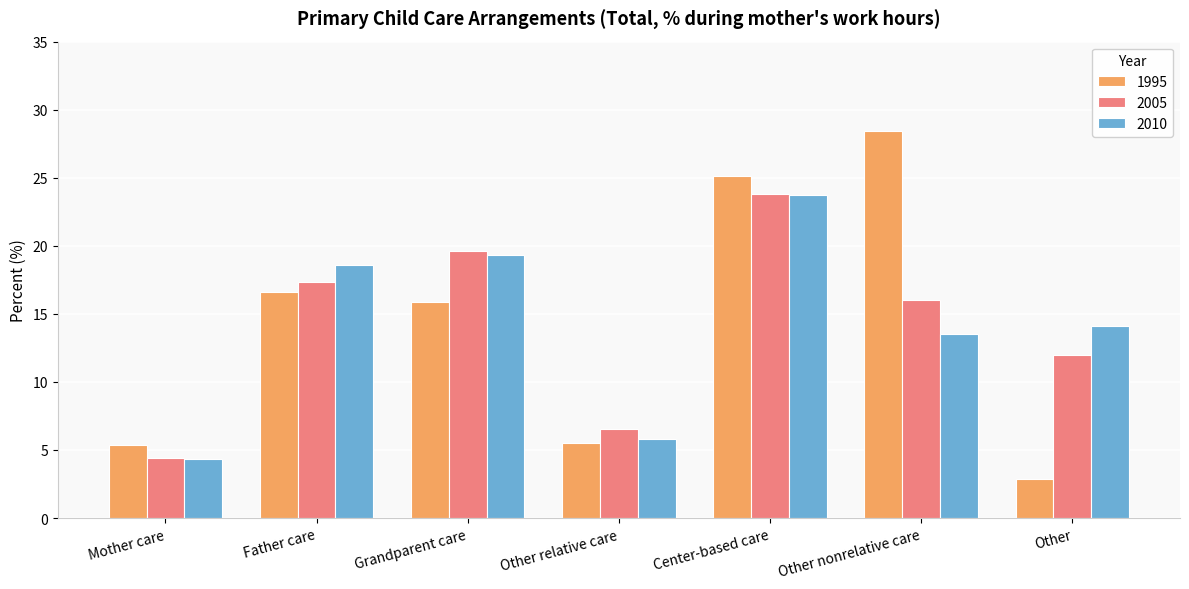

Rank the series at Other nonrelative care from highest to lowest value.

1995, 2005, 2010